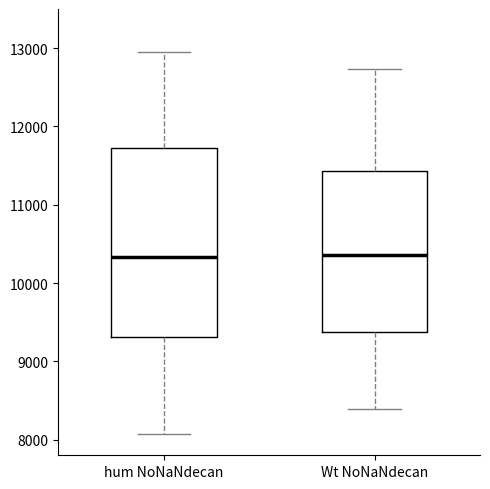

Reading left to right, read every box against the y-axis: the position of its median line, the range the box covers, and the ends of its whiskers. The values are not printed on the chart, so give them approximately, as read against the axis.

hum NoNaNdecan: median 10300, box 9300 to 11700, whiskers 8100 to 13000
Wt NoNaNdecan: median 10400, box 9400 to 11400, whiskers 8400 to 12700